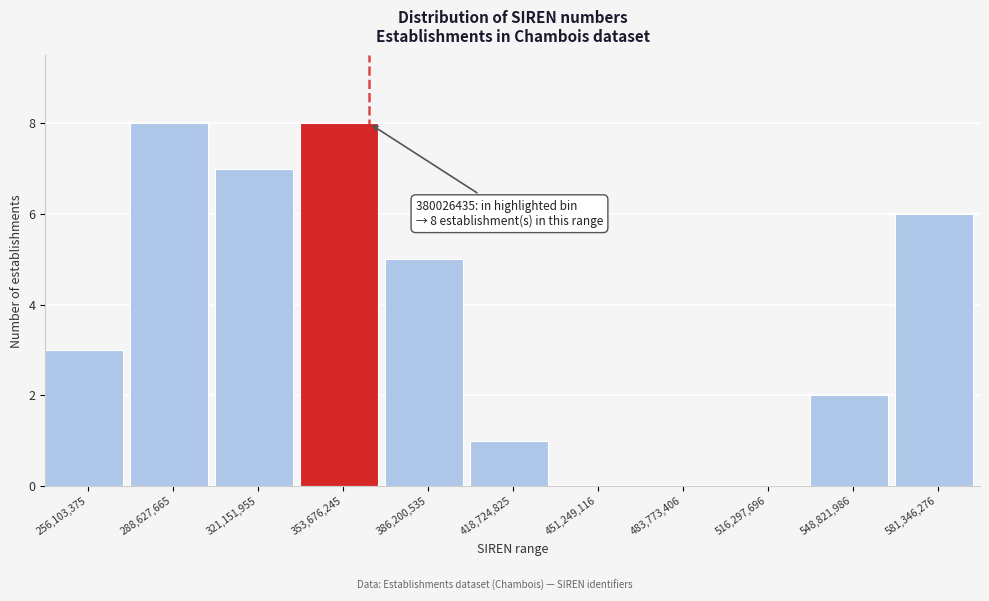

Reading left to right, transcribe all the data shown in this chart.

256,103,375=3	288,627,665=8	321,151,955=7	353,676,245=8	386,200,535=5	418,724,825=1	451,249,116=0	483,773,406=0	516,297,696=0	548,821,986=2	581,346,276=6